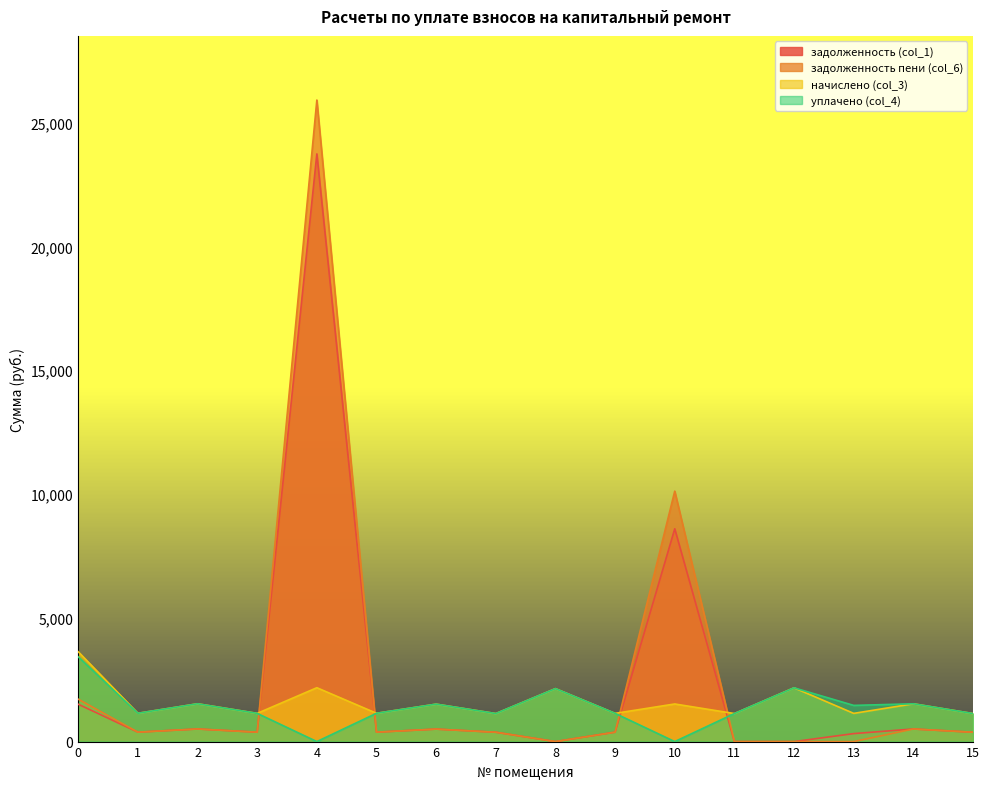

What are all the series names shown in the legend?

задолженность (col_1), задолженность пени (col_6), начислено (col_3), уплачено (col_4)